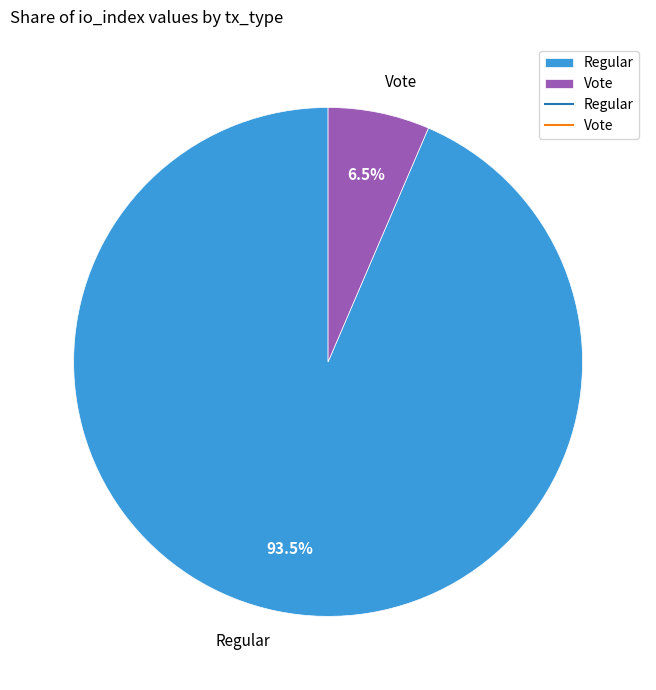

Between Vote and Regular, which is larger?

Regular